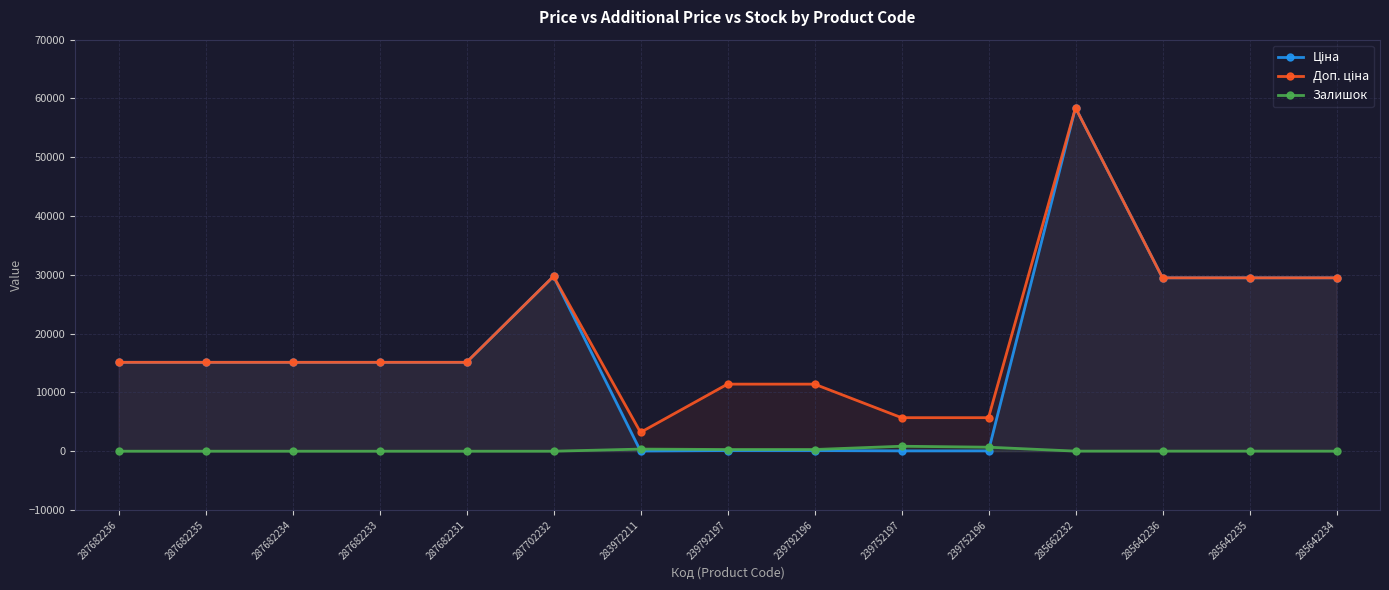

What are all the series names shown in the legend?

Ціна, Доп. ціна, Залишок